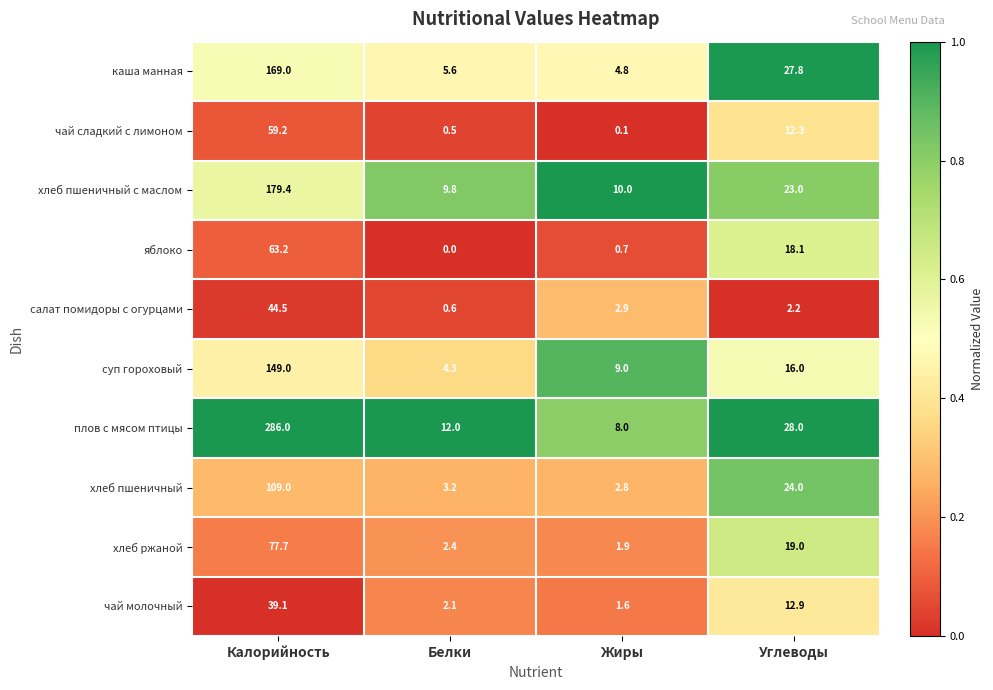

What is the maximum value shown in the chart?

286.0